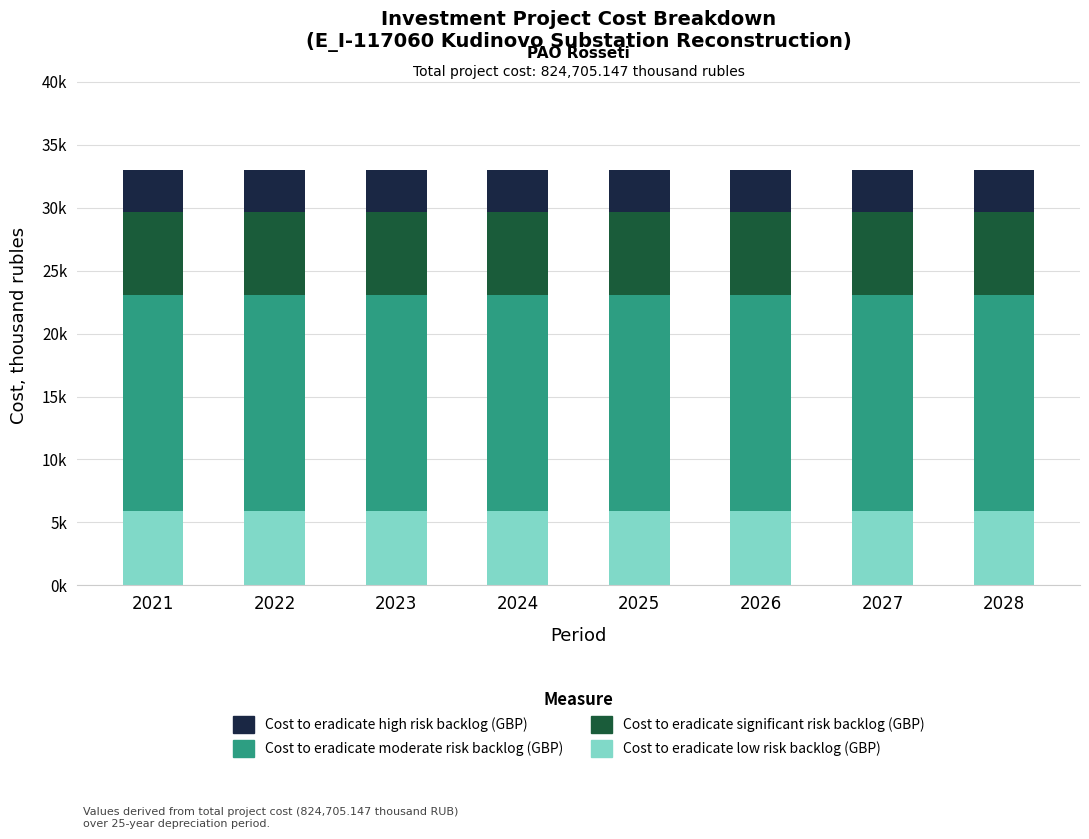

At 2024, list the series in order from largest to smallest.

Cost to eradicate moderate risk backlog (GBP), Cost to eradicate significant risk backlog (GBP), Cost to eradicate low risk backlog (GBP), Cost to eradicate high risk backlog (GBP)